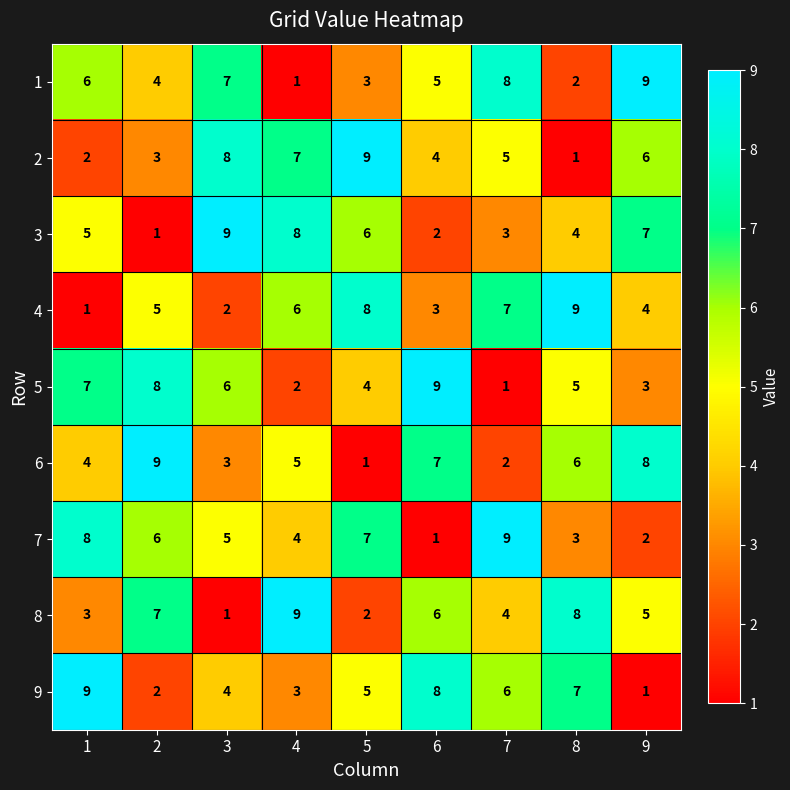

How many data points does each series have?

9